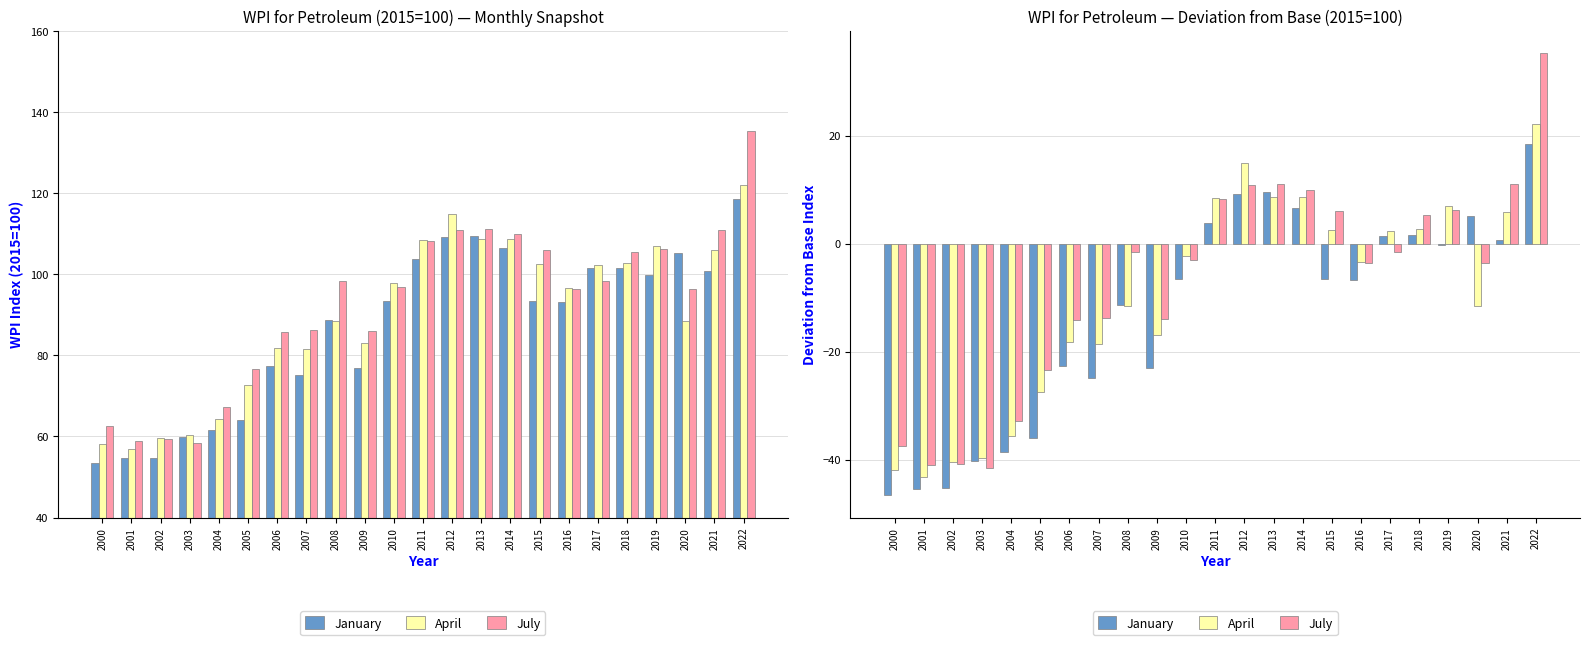

What is the highest value of the July series?

35.3